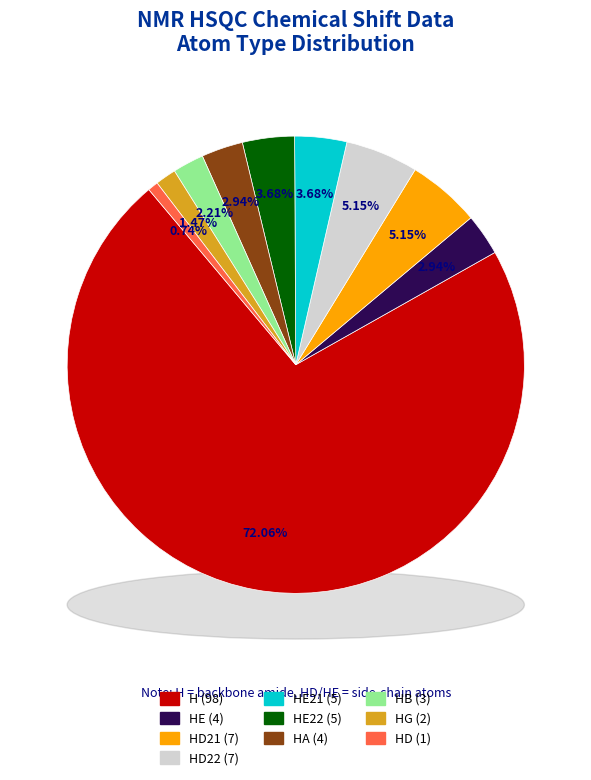

The 8 slice represents 11% of the pie. True or false?

False